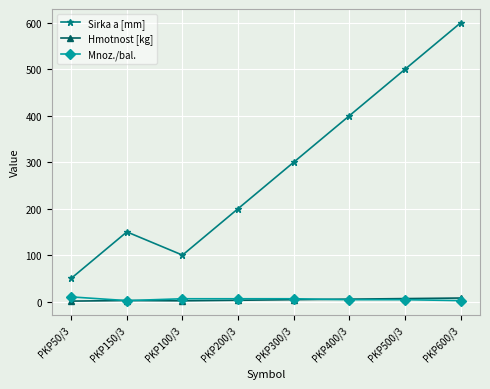

What is the sum of all Hmotnost [kg] values?

30.5